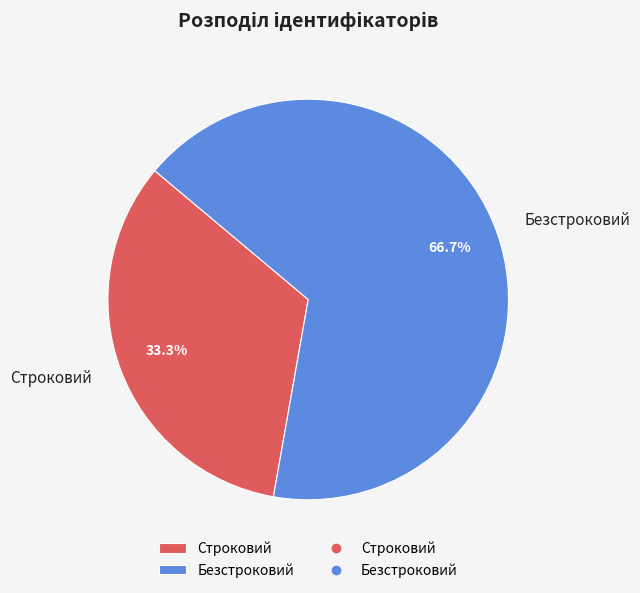

Rank the categories by value from lowest to highest.

Строковий, Безстроковий